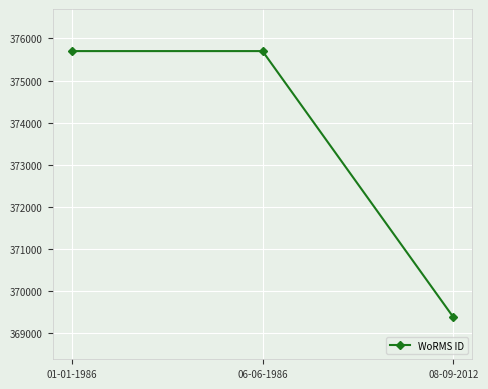

What is the maximum value shown in the chart?

375699